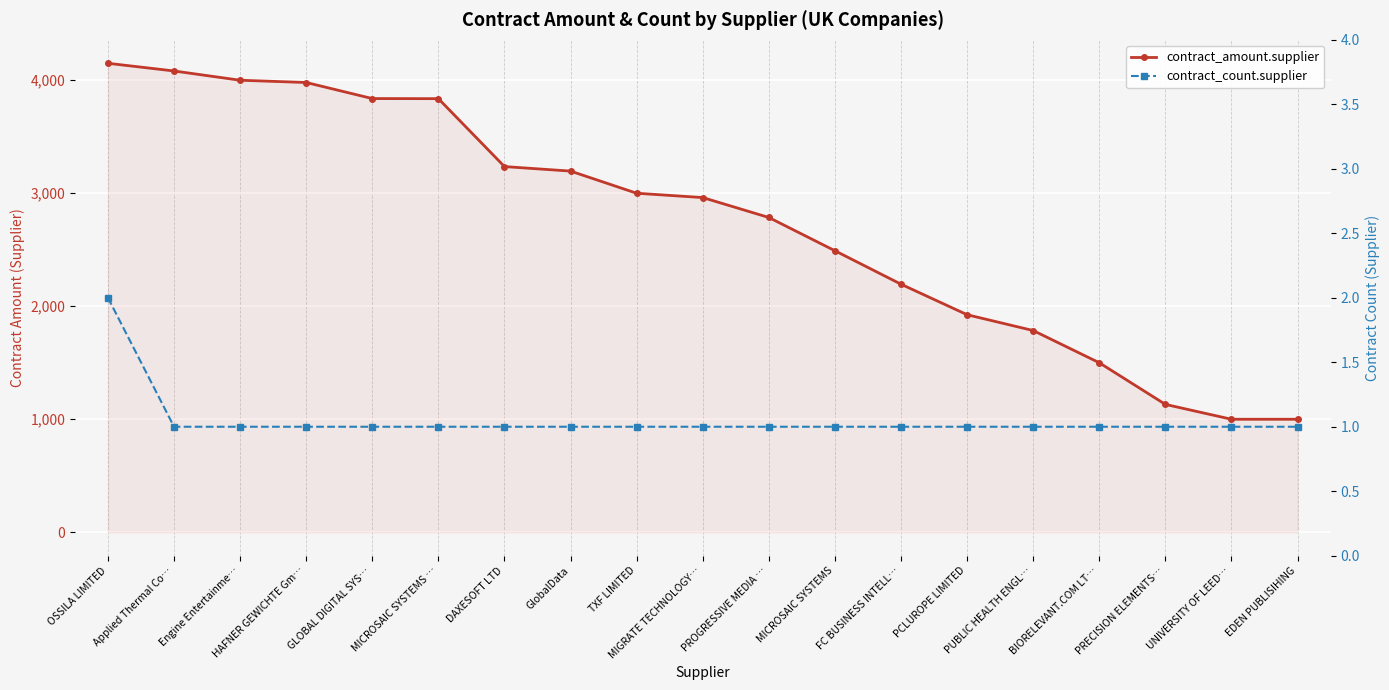

What is the smallest value displayed?

1.0